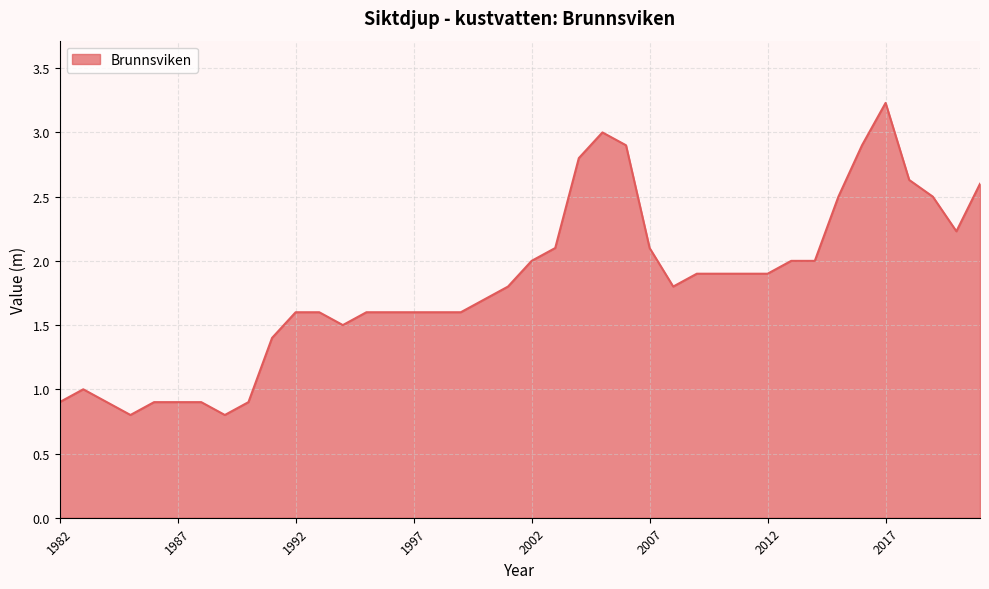

What is the greatest value displayed?

3.2